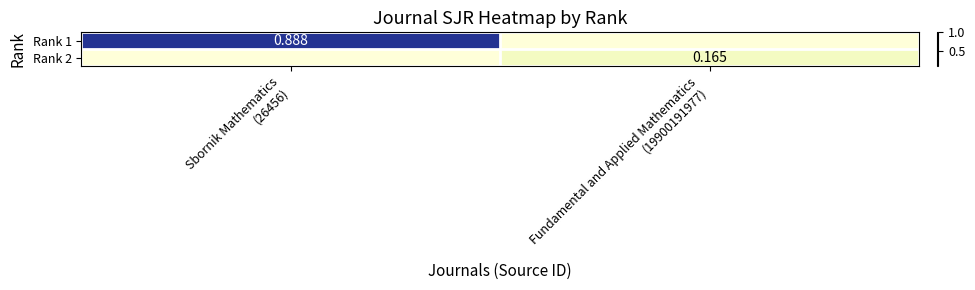

True or false: Rank 1 has a value of 0.0 at Fundamental and Applied Mathematics (19900191977).

True